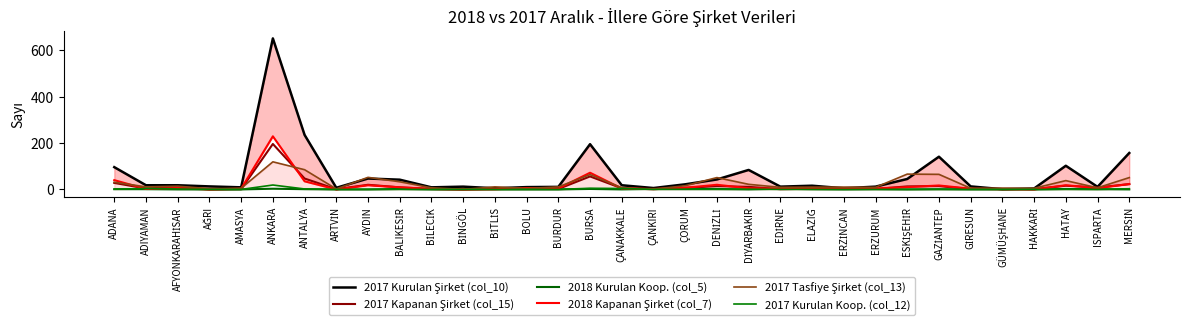

The value of 2017 Kapanan Şirket (col_15) at MERSİN is 23. True or false?

True